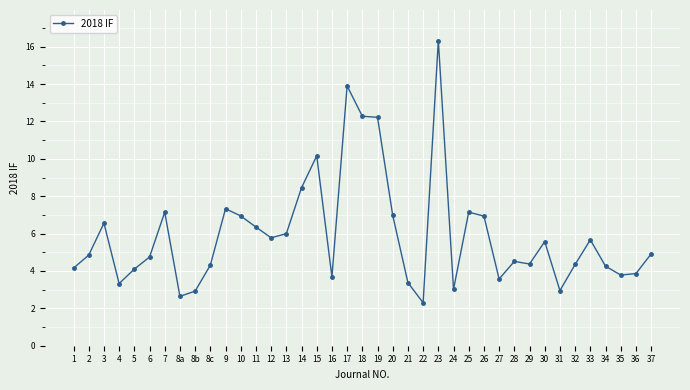

Where is the first local minimum?

4